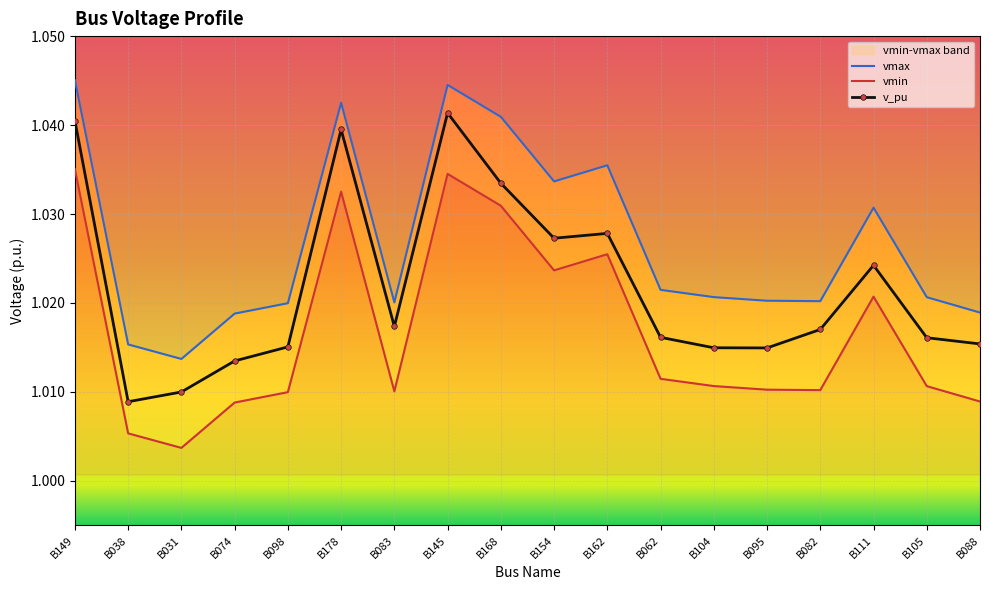

Which label corresponds to the largest value in the chart?

B149